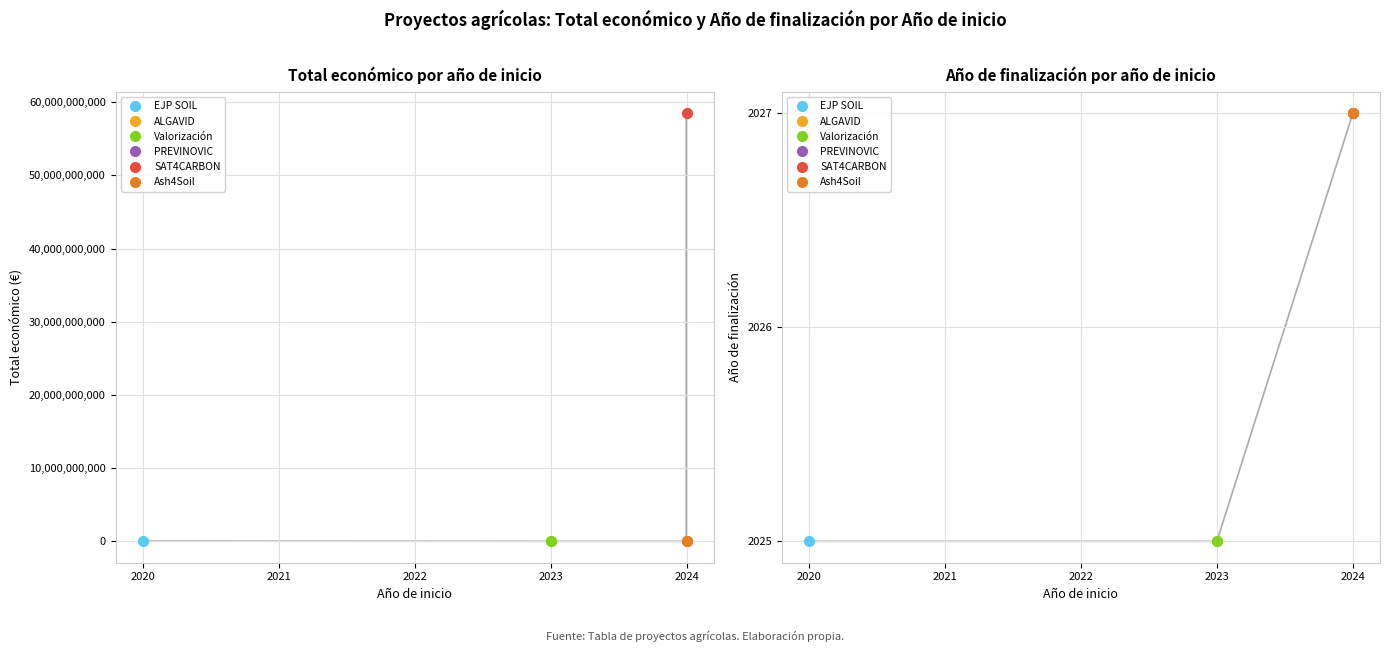

Which series has the largest range (max minus min)?

Total económico